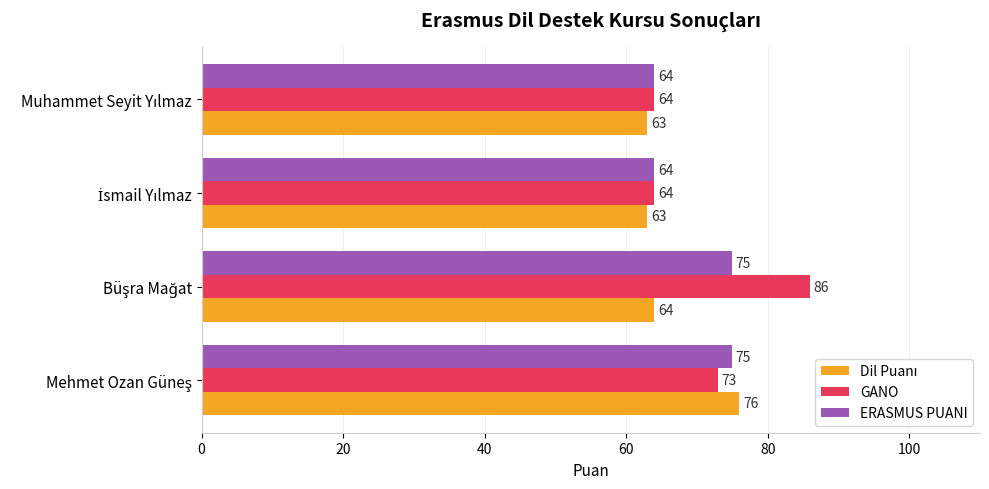

What is the difference between the second highest and second lowest values in the GANO series?

9